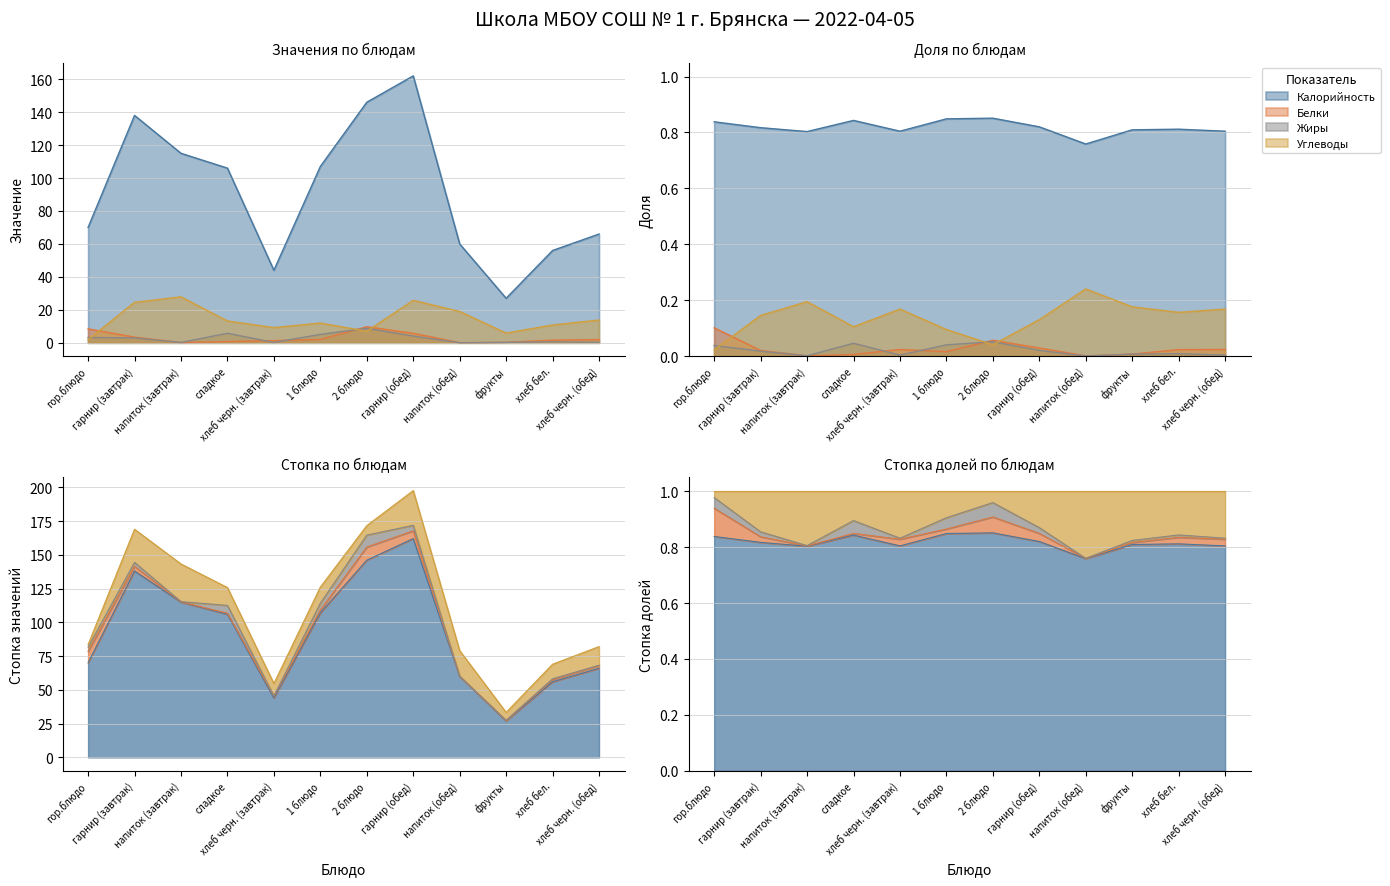

At which label does Калорийность first exceed 106?

гарнир (завтрак)